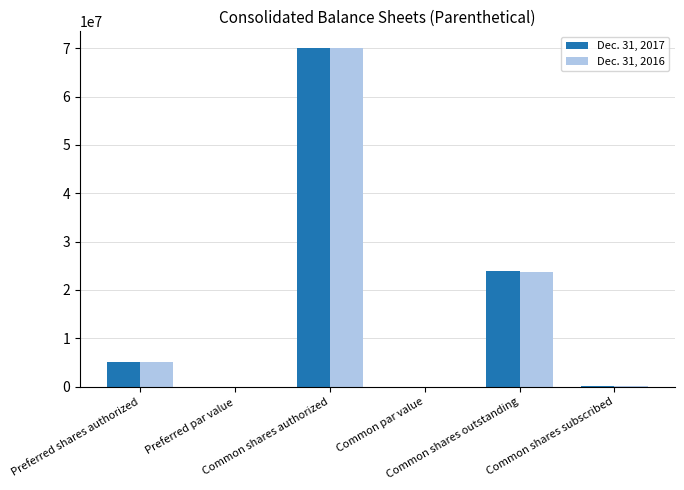

What is the total value across all series at Common shares subscribed?

302510.0